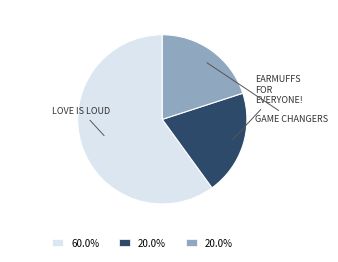

Is there any slice that represents more than half of the pie?

Yes